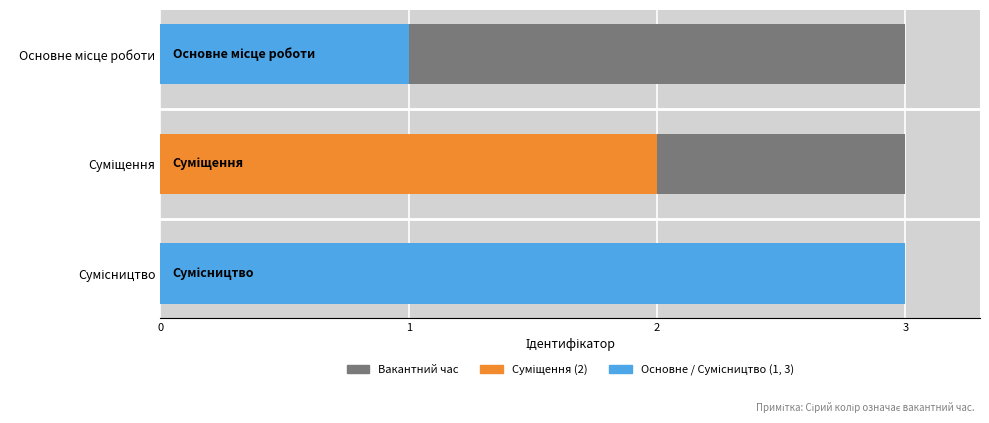

What is the greatest value displayed?

3